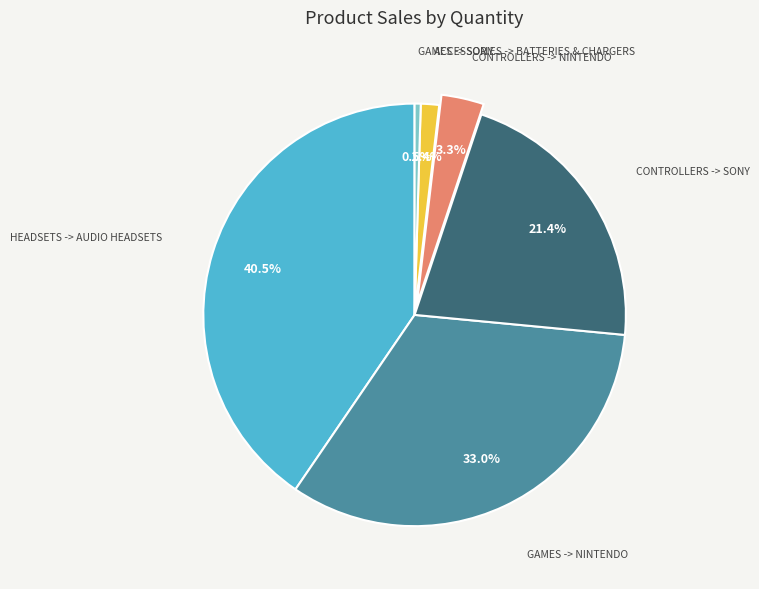

Is there a majority slice in this chart?

No